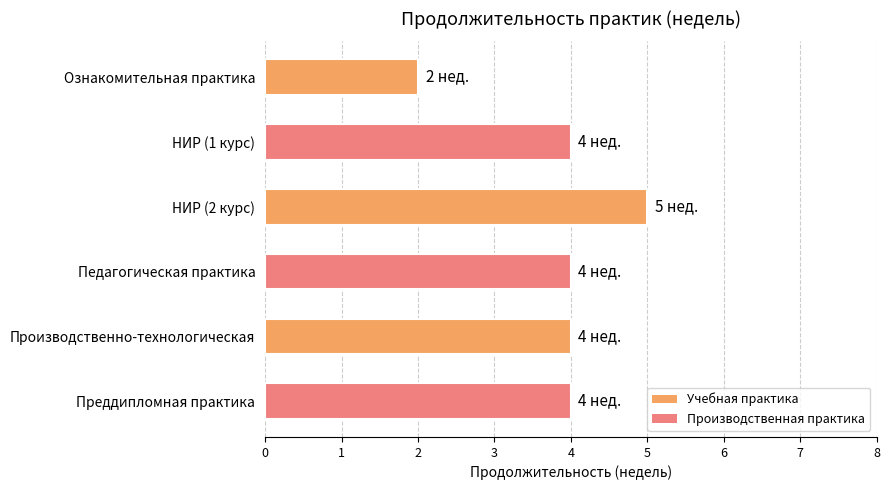

What is the difference between the maximum and minimum values?

3